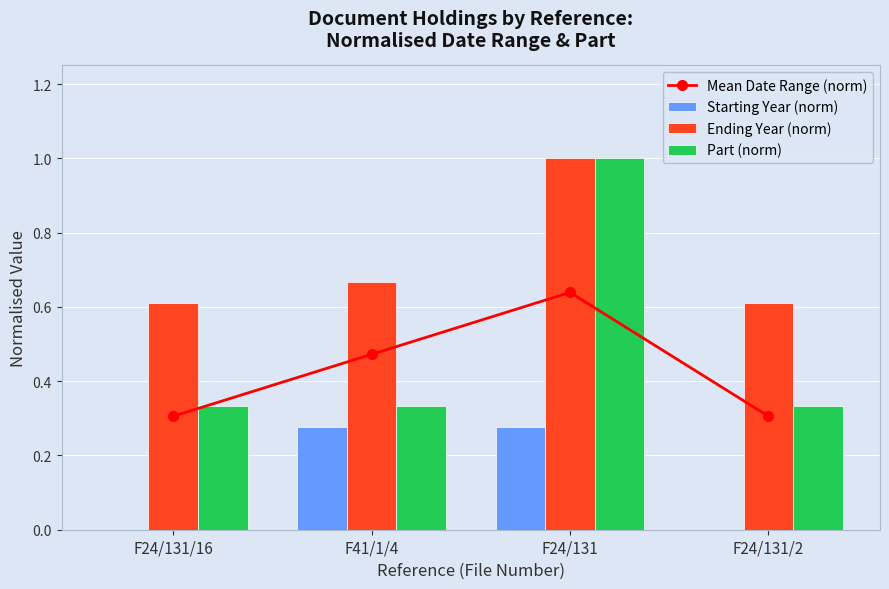

How many data points does each series have?

4